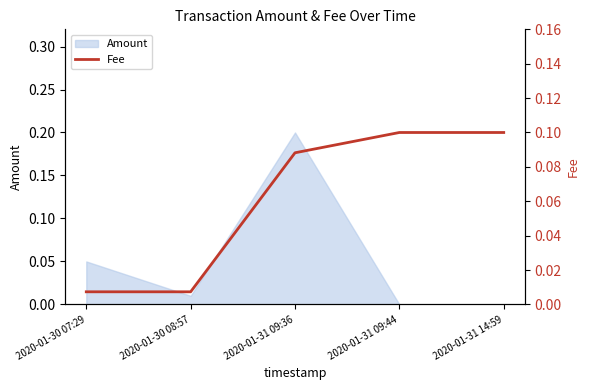

What is the change in value from 2020-01-30 08:57 to 2020-01-31 14:59?

+0.1